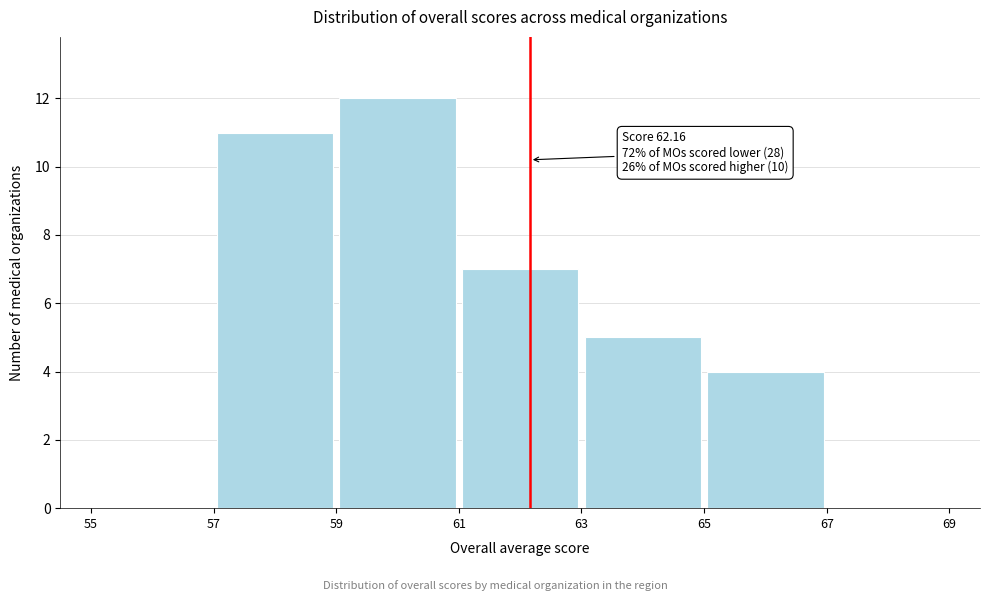

Over which range of the x-axis is the bar tallest?

59 to 61